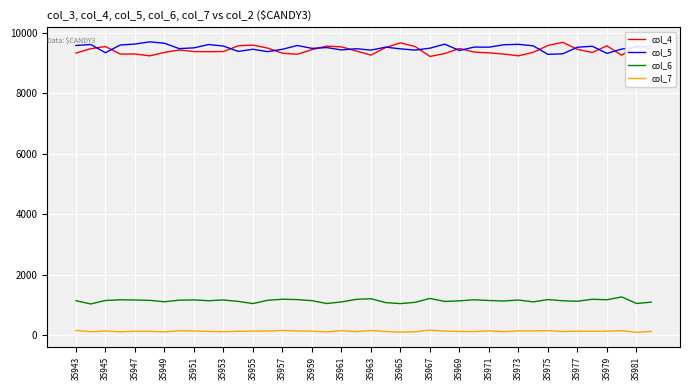

True or false: col_5 has more than 1 points higher than both neighbors.

True